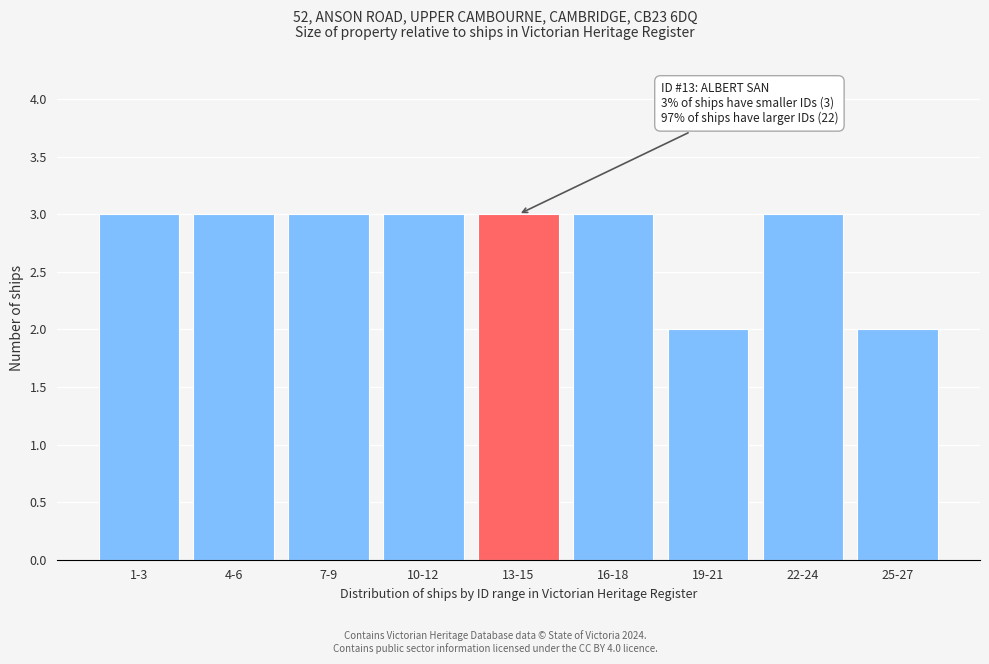

Reading left to right, what are all the values shown in this chart?

3	3	3	3	3	3	2	3	2